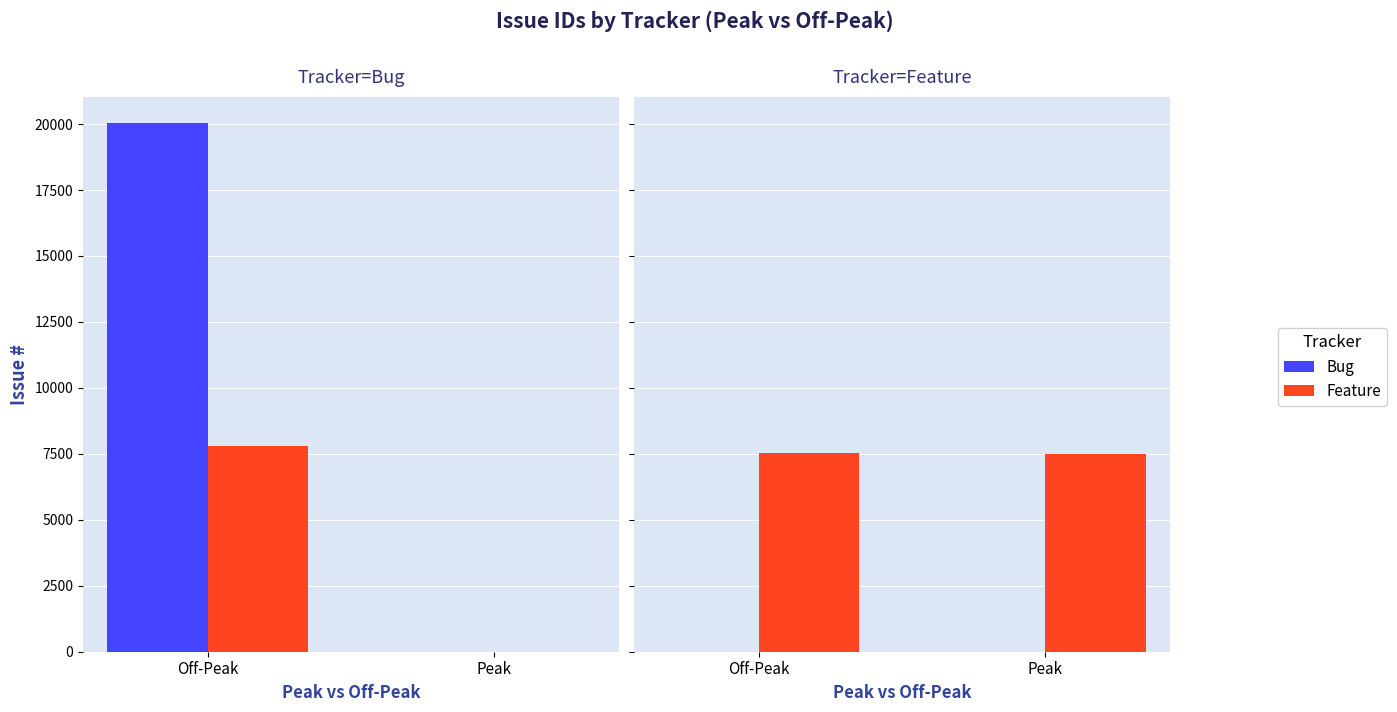

The Bug series shows 0 at Off-Peak. True or false?

True